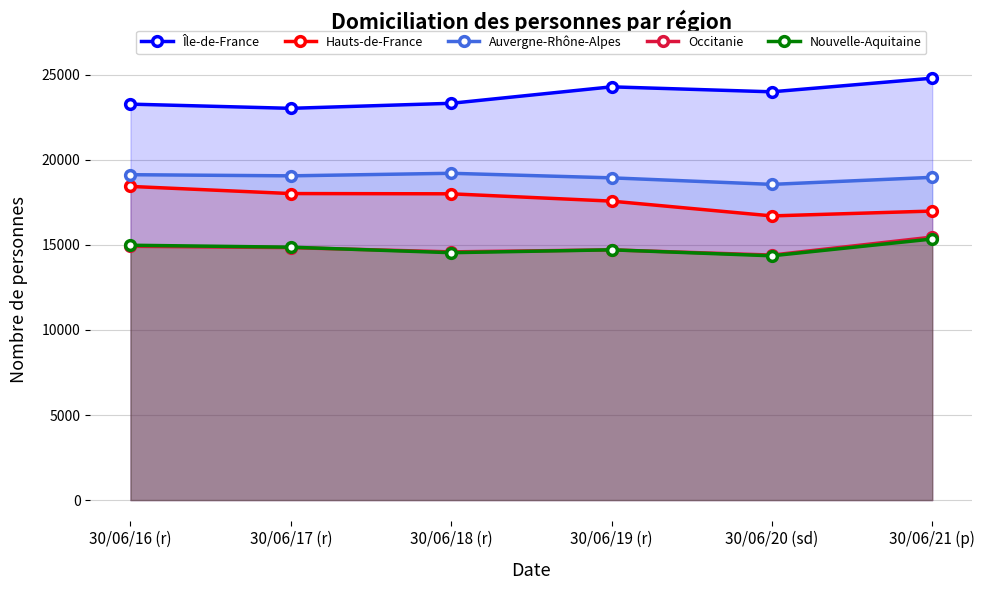

What is the label of the 5th point from the right?

30/06/17 (r)